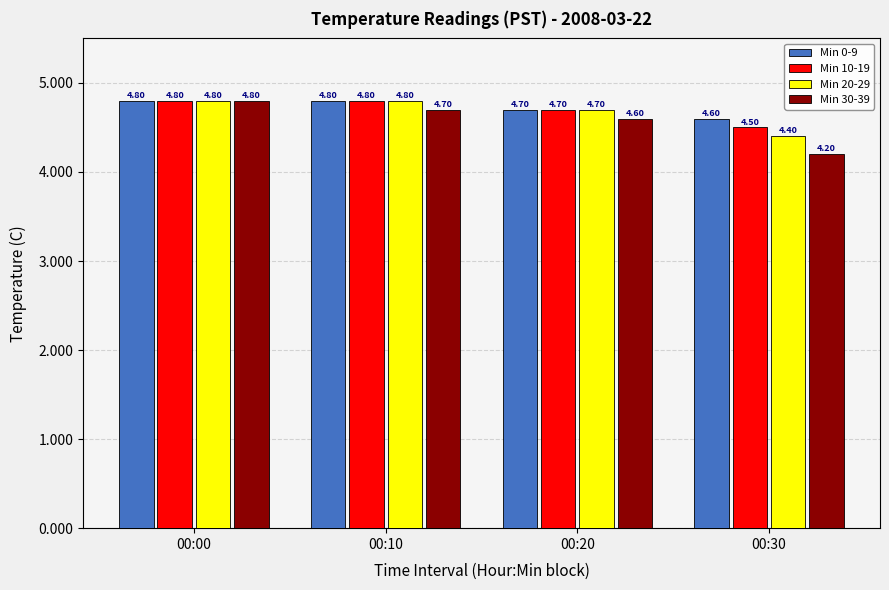

Which series has the widest spread of values?

Min 30-39